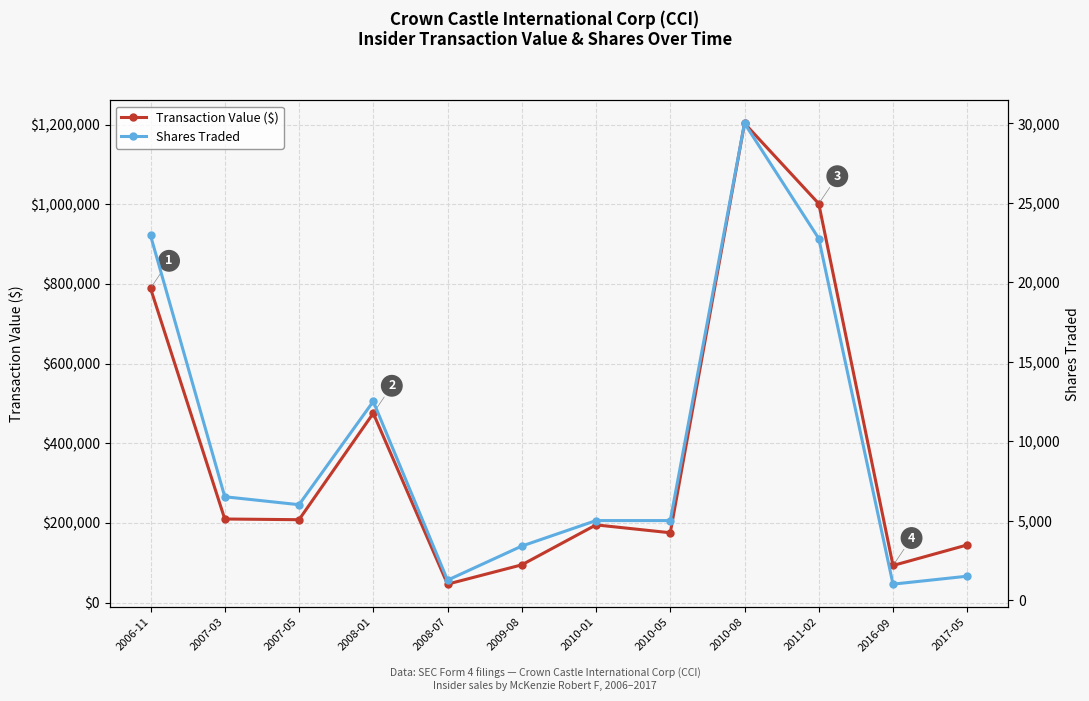

At which category is the sum across all series the highest?

2010-08